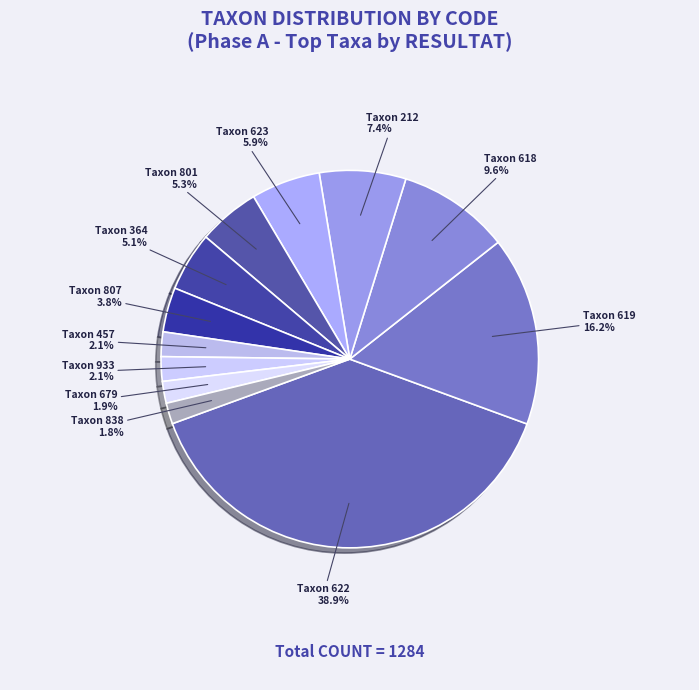

Count the number of slices in the pie.

12